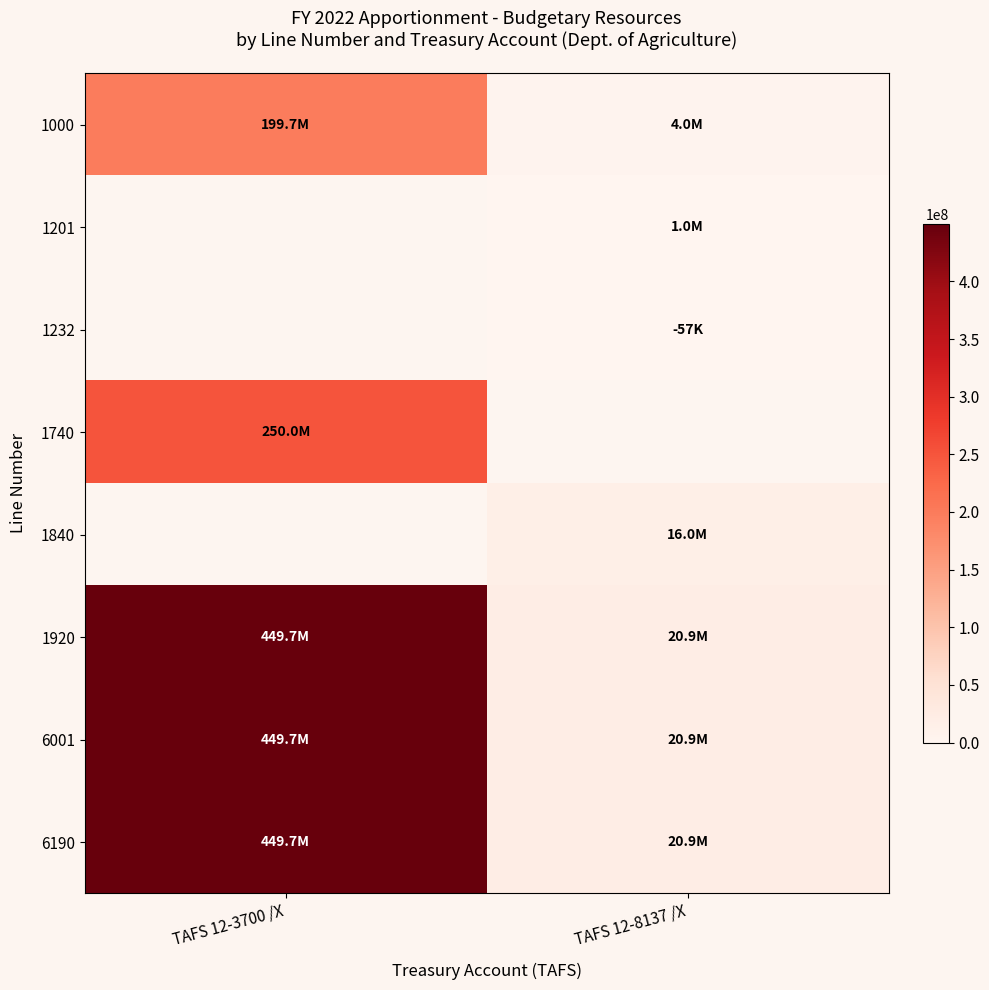

The 6001 series shows 20943000.0 at TAFS 12-8137 /X. True or false?

True